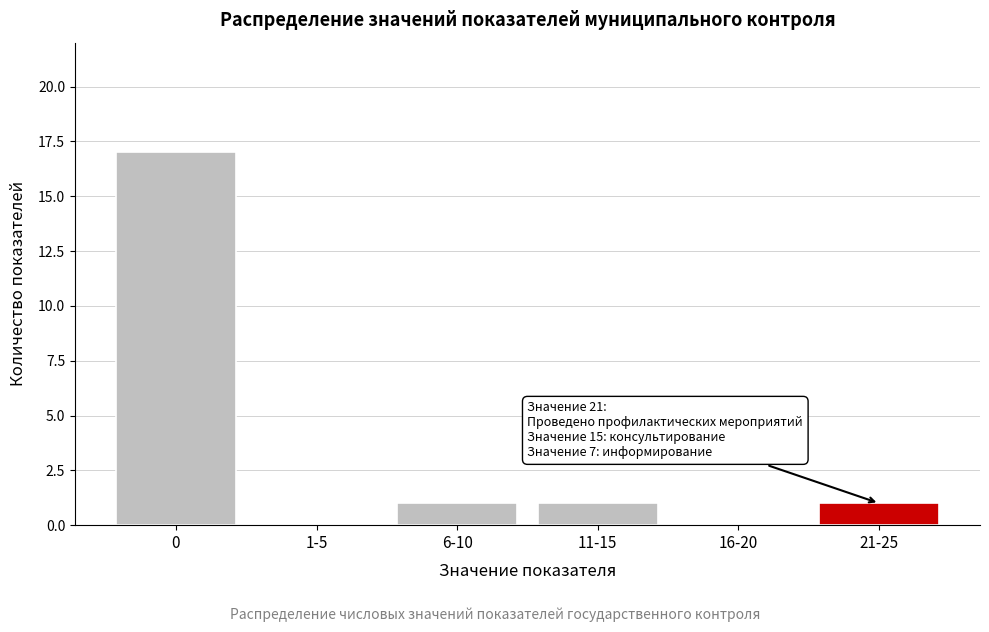

Reading left to right, what are all the values shown in this chart?

0=17	1-5=0	6-10=1	11-15=1	16-20=0	21-25=1